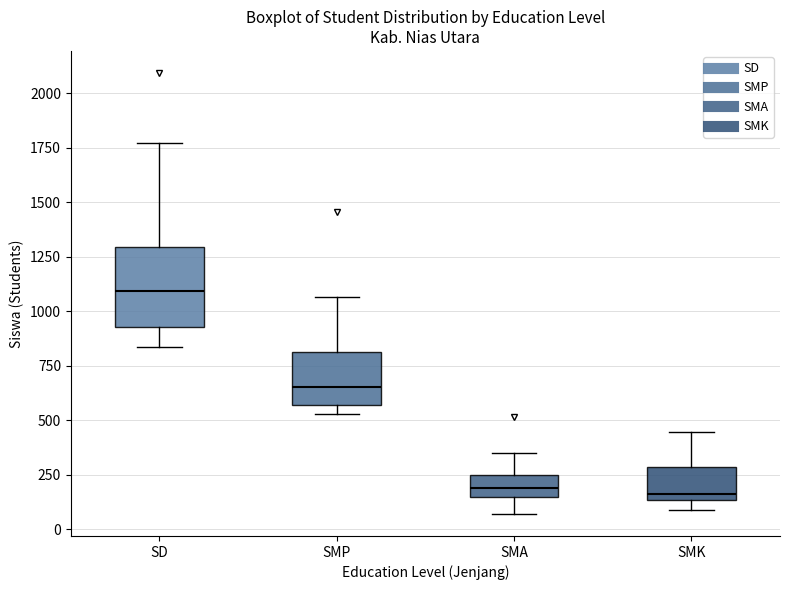

Reading left to right, read every box against the y-axis: the position of its median line, the range the box covers, and the ends of its whiskers. The values are not printed on the chart, so give them approximately, as read against the axis.

SD: median 1100, box 950 to 1300, whiskers 850 to 1750
SMP: median 650, box 550 to 800, whiskers 550 (just below the box's lower edge) to 1050
SMA: median 200, box 150 to 250, whiskers 50 to 350
SMK: median 150 (just above the box's lower edge), box 150 to 300, whiskers 100 to 450